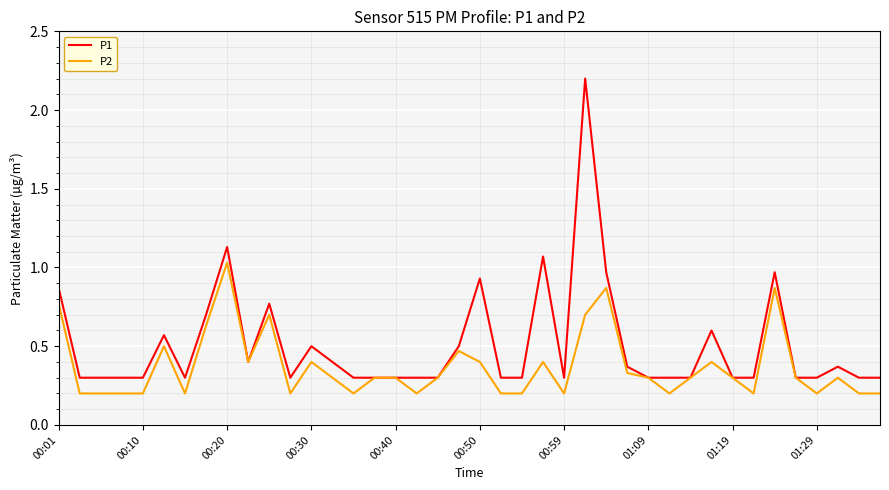

Which series has the largest range (max minus min)?

P1